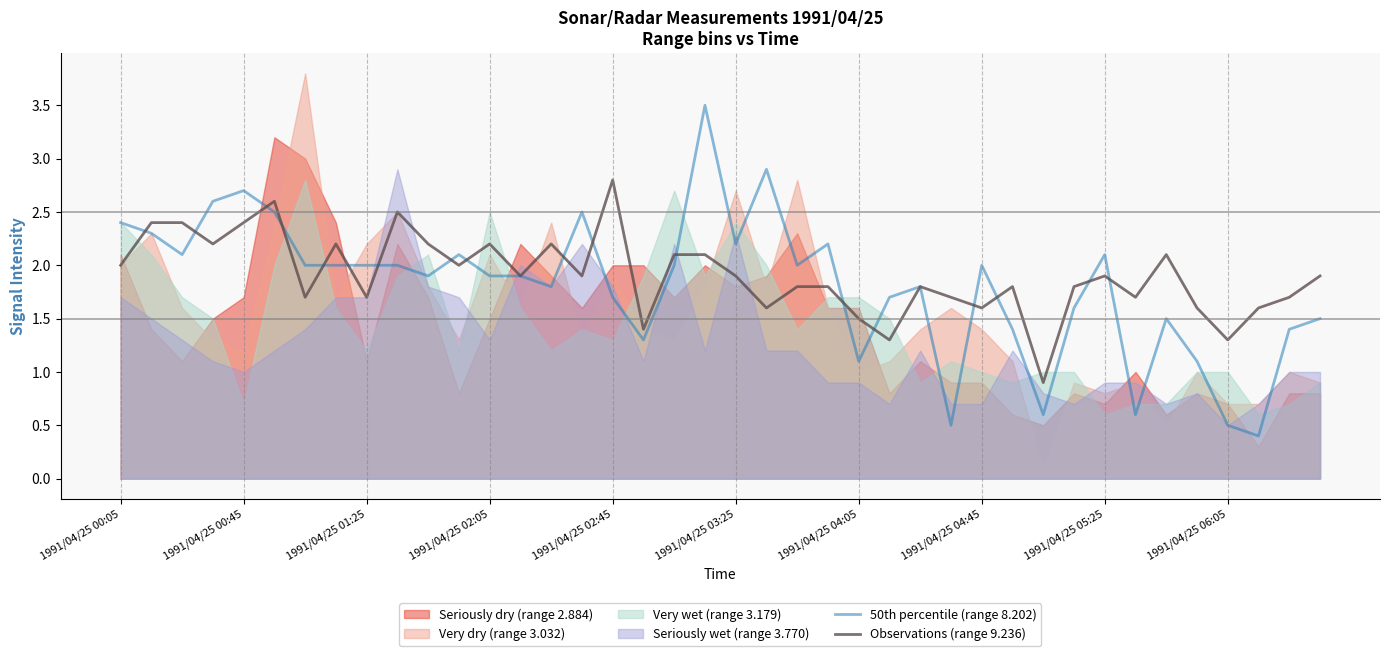

What is the total value across all series at 21?

4.5